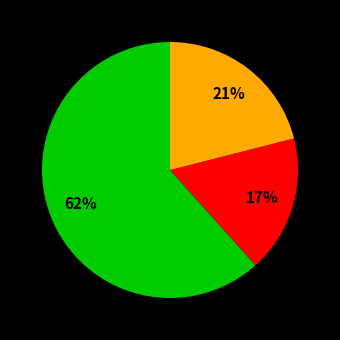

Is there any slice that represents more than half of the pie?

Yes